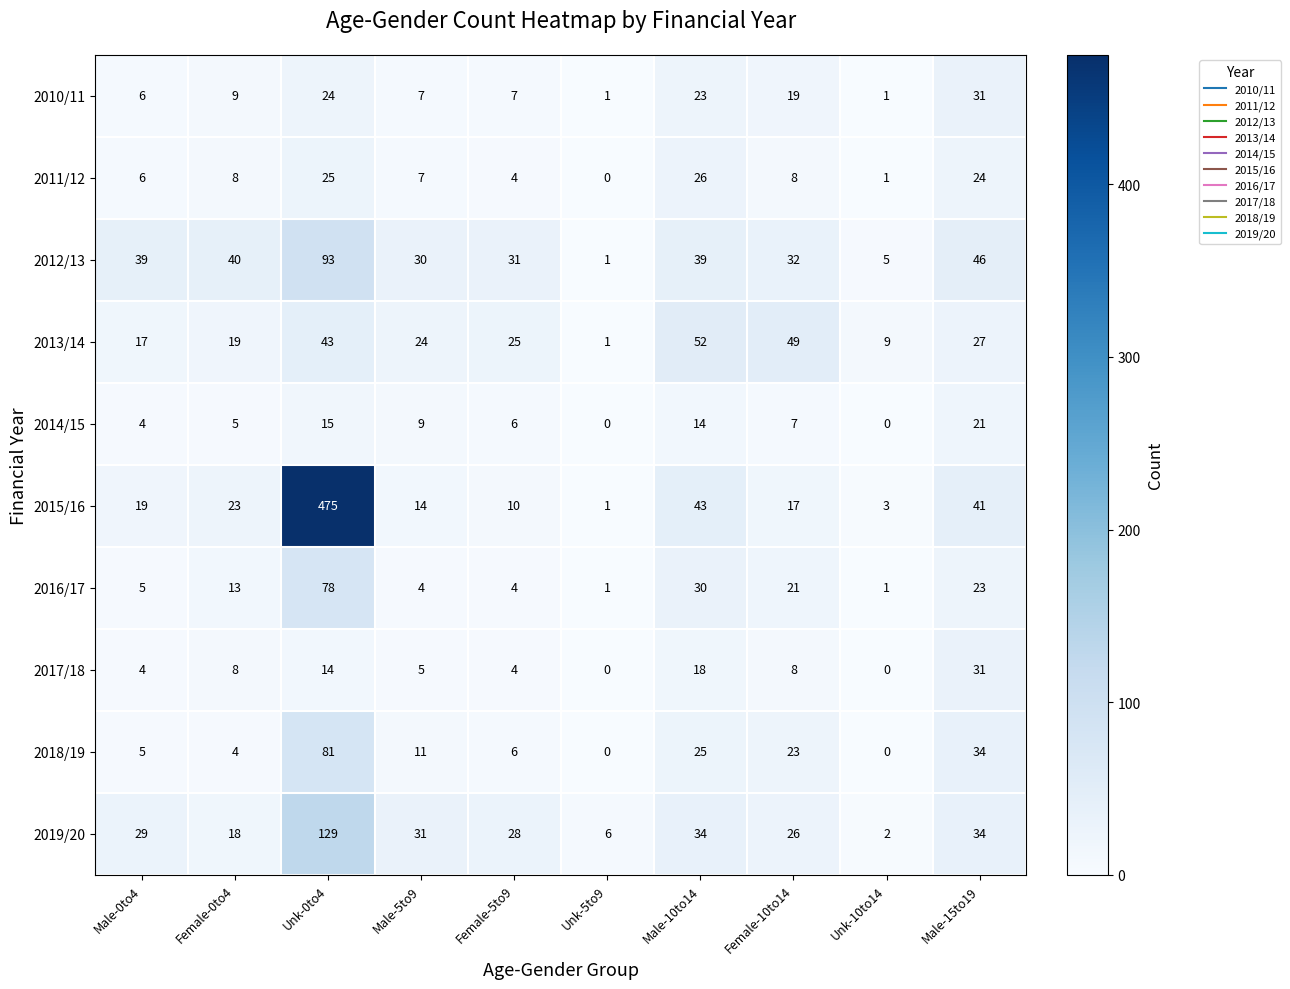

What is the sum of all 2014/15 values?

81